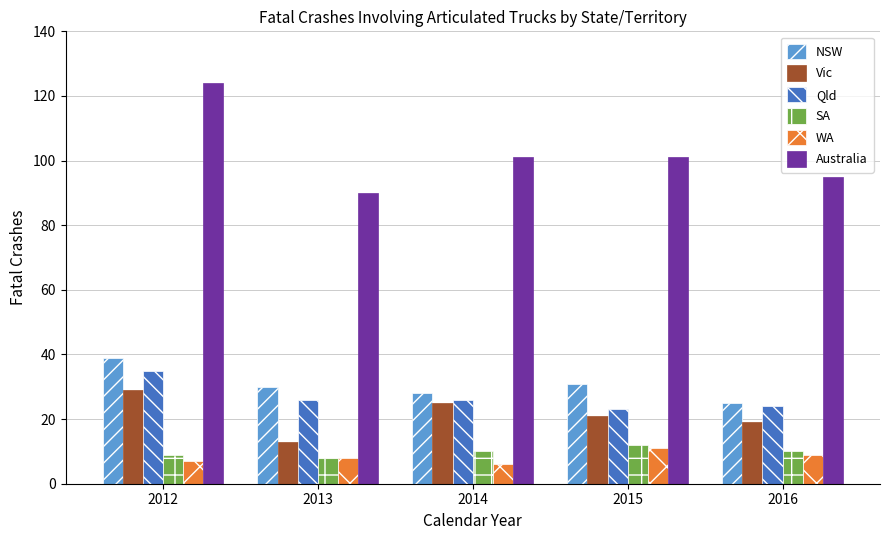

What is the lowest value of the Australia series?

90